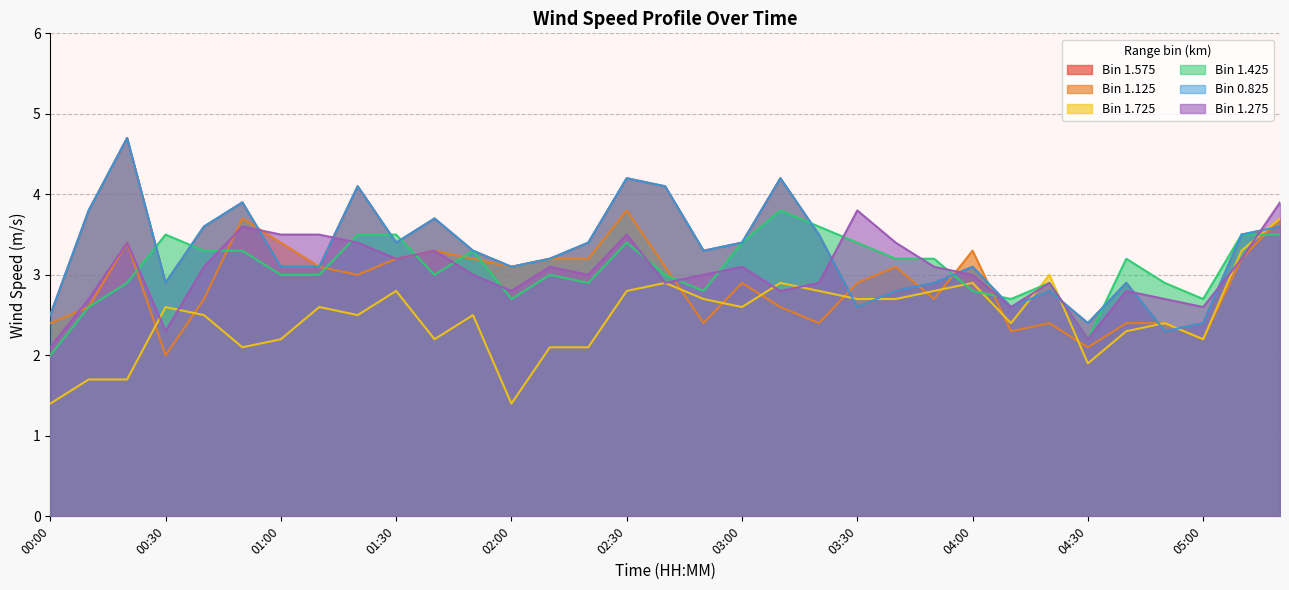

What position from the left is 01:00?

7